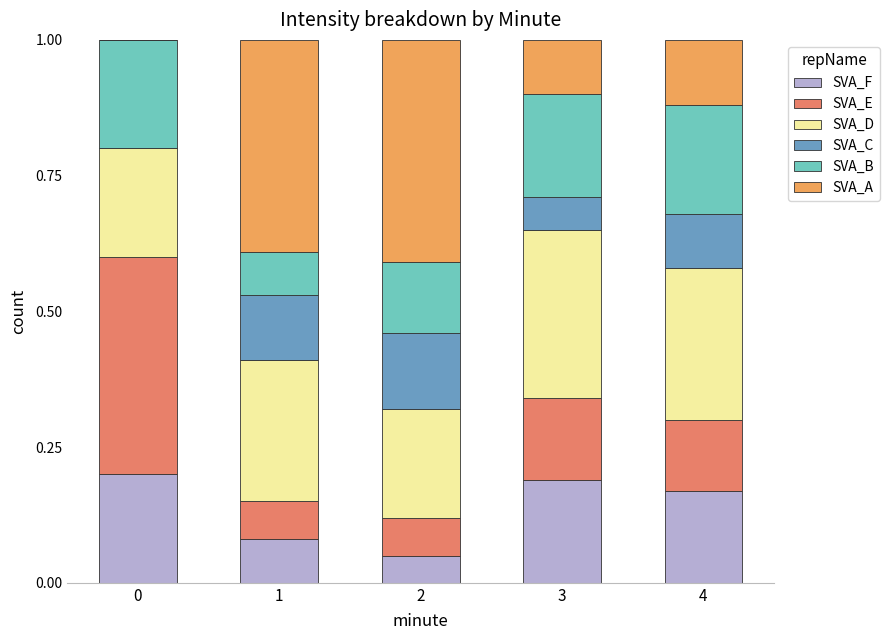

The value of SVA_F at 4 is 0.3. True or false?

False